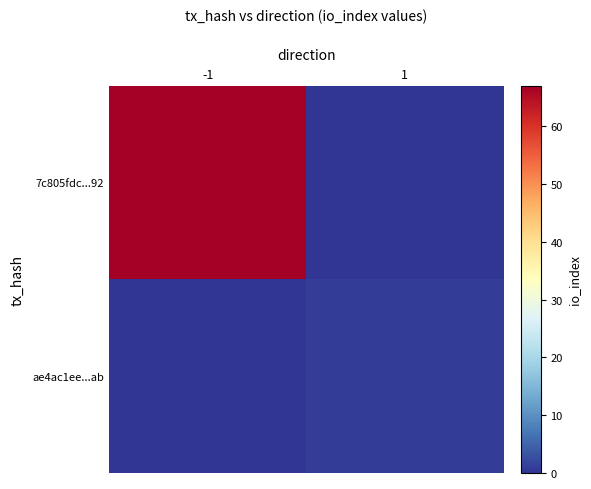

At how many categories does at least one series exceed 38?

1